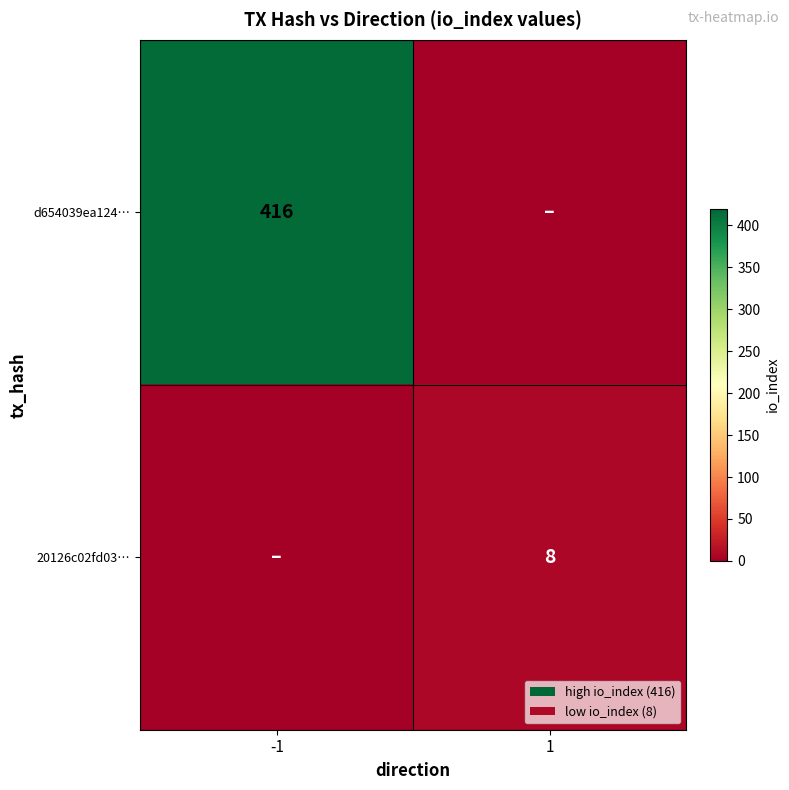

True or false: d654039ea124… has a value of 227 at -1.

False